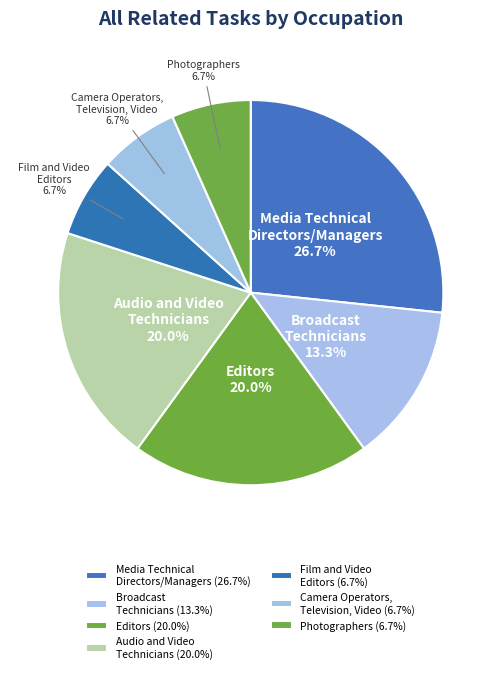

To the nearest percent, what is the average slice percentage?

14%